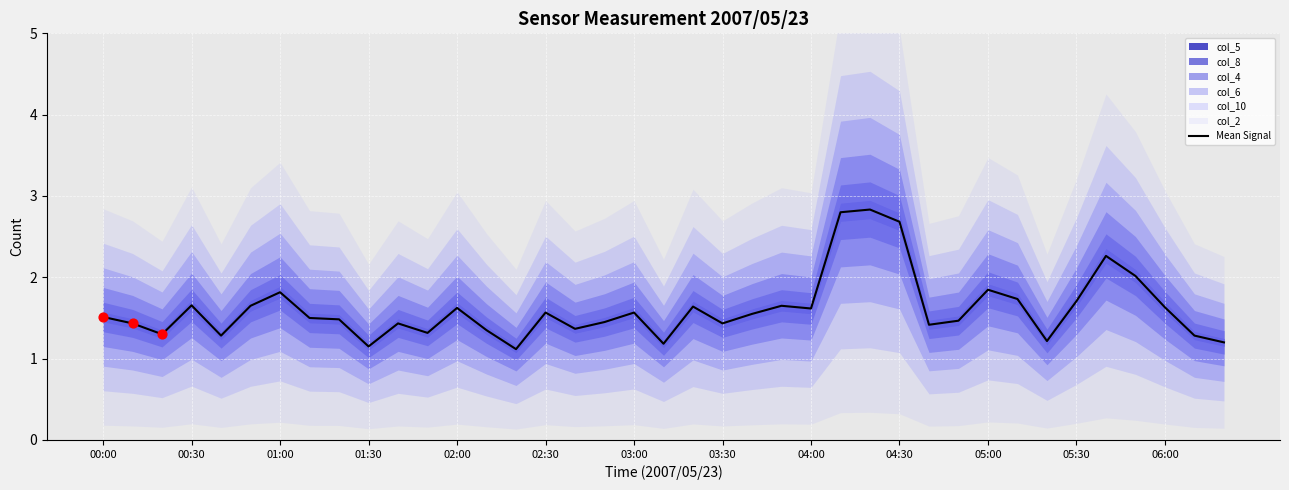

True or false: Mean Signal has a value of 1.8 at 05:00.

True